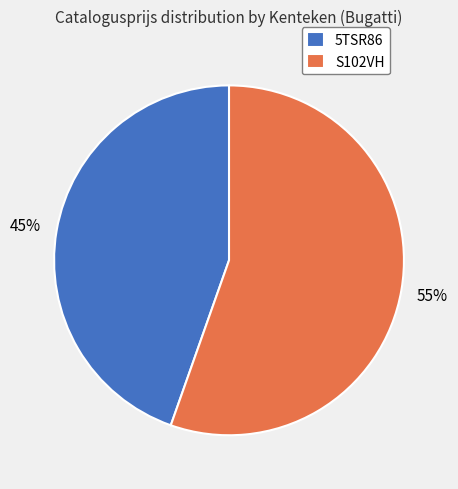

Which category has the biggest portion of the pie?

S102VH